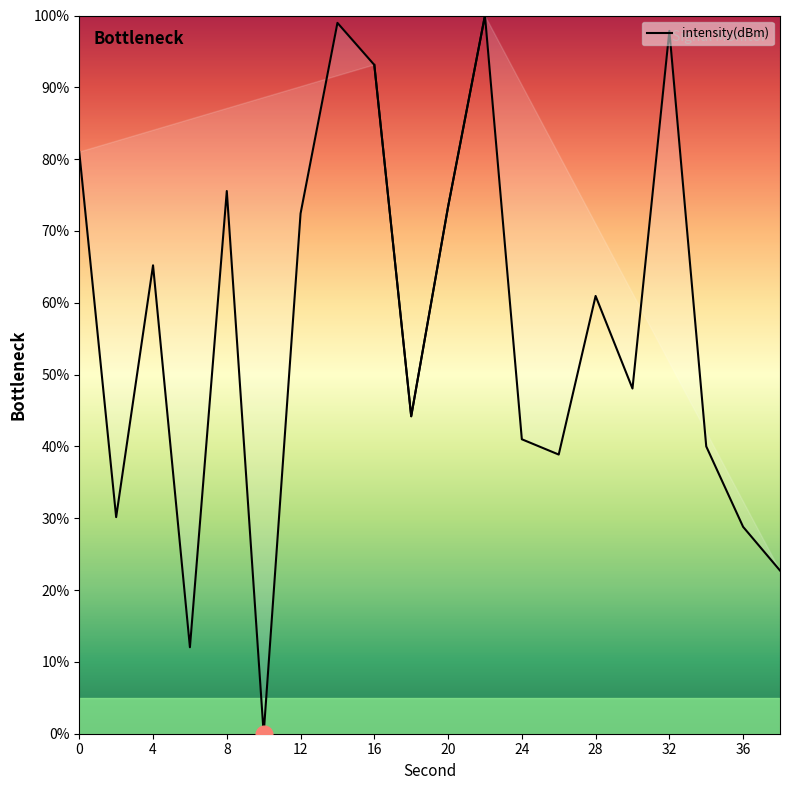

What is the value of the 11th point from the left?

73.4